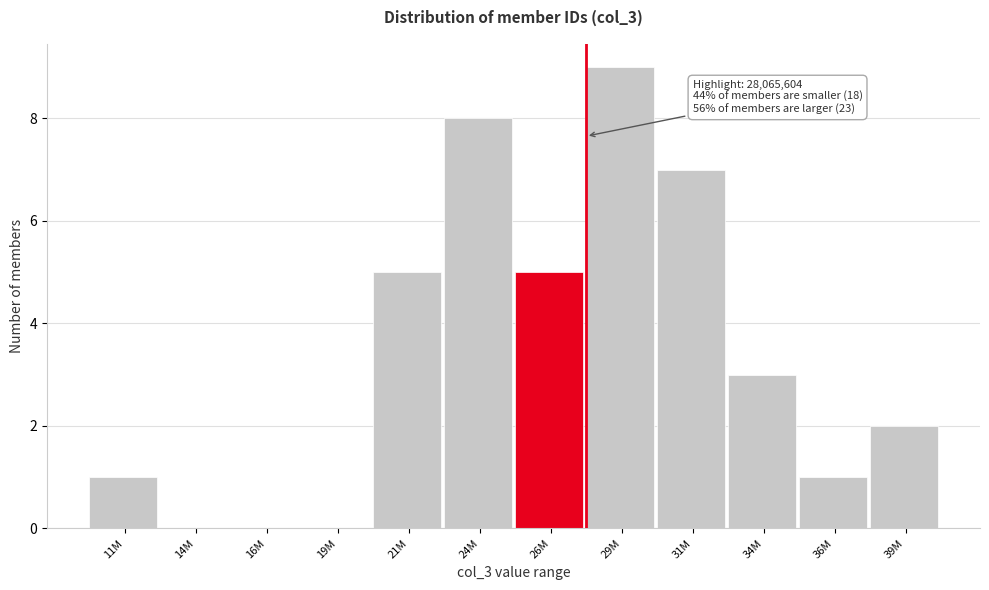

Reading left to right, transcribe all the data shown in this chart.

11M=1	14M=0	16M=0	19M=0	21M=5	24M=8	26M=5	29M=9	31M=7	34M=3	36M=1	39M=2